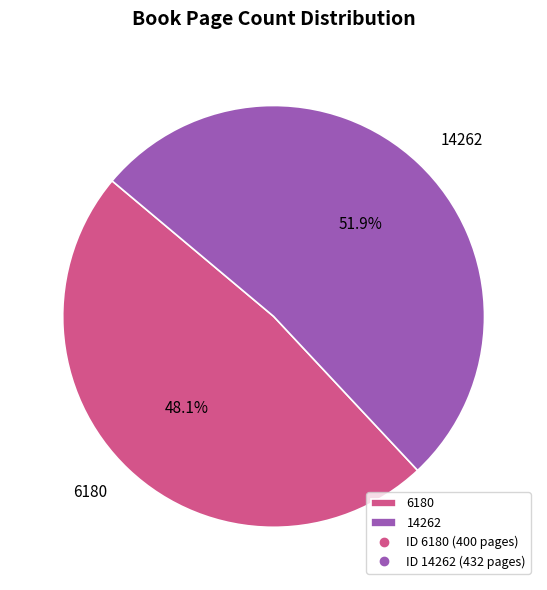

Combined, what portion of the pie is 14262 and 6180?

100.0%